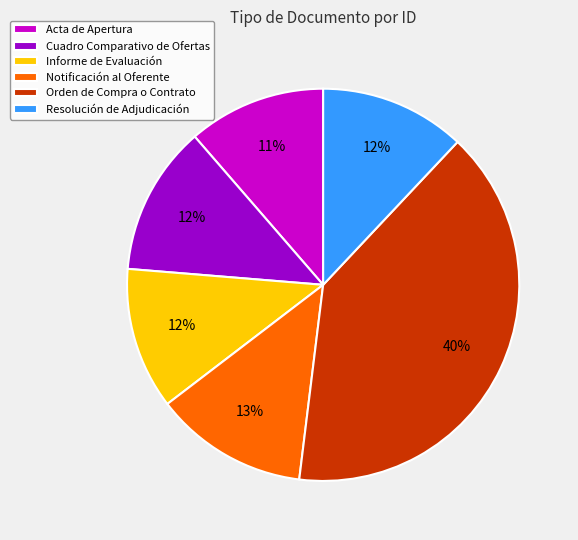

How many slices are in this pie chart?

6